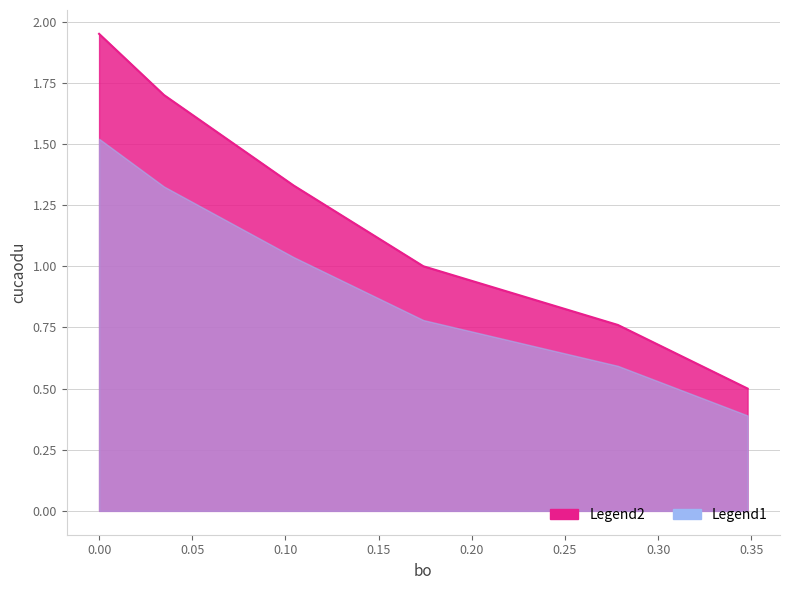

Read the value at 0.2784.

0.8